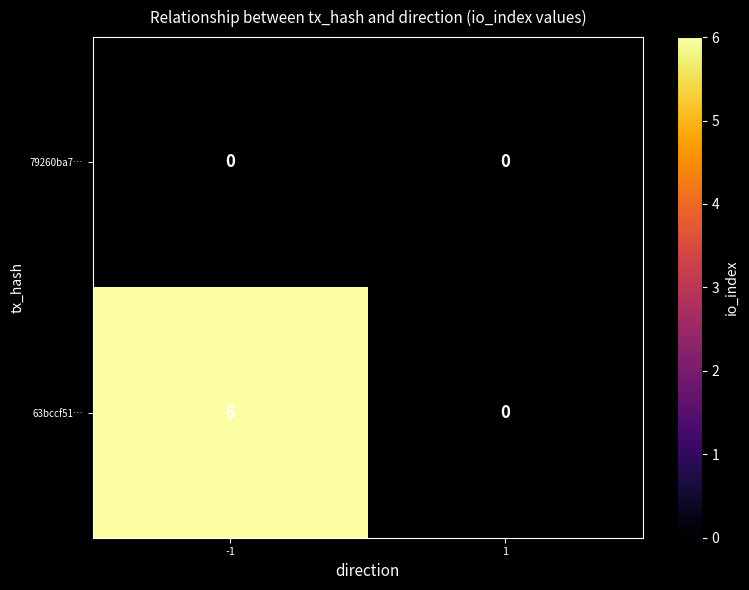

How many data points does each series have?

2